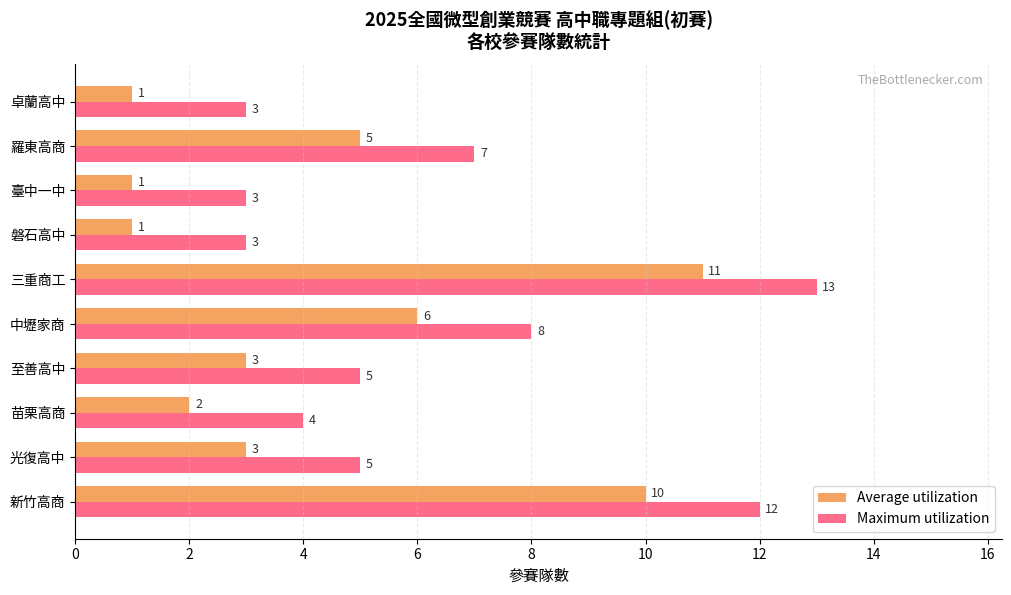

Which series has the largest total across all categories?

Maximum utilization